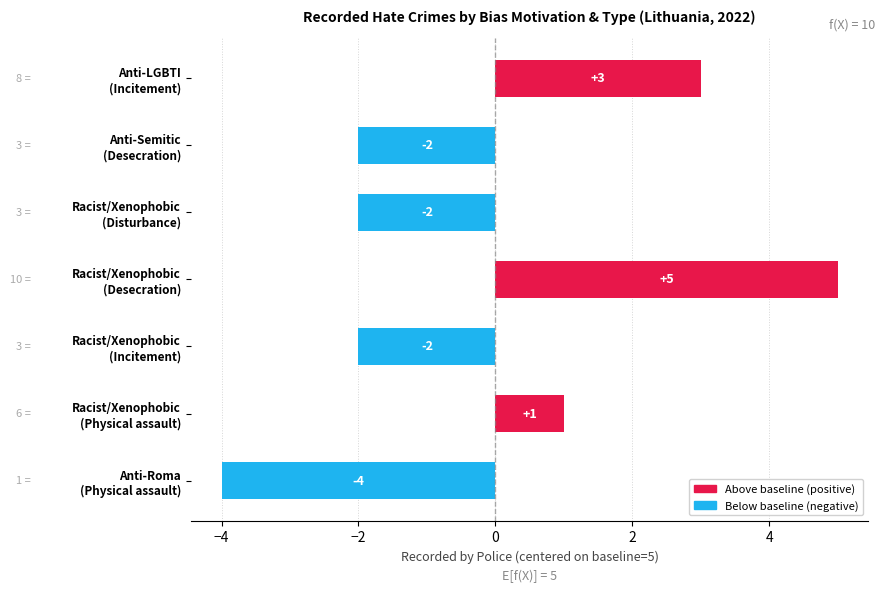

How many data points are less than -2?

1